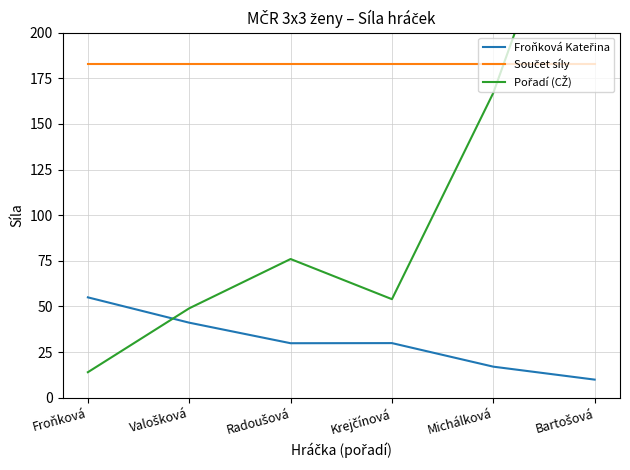

What is the difference between the highest and lowest values at Bartošová?

312.1